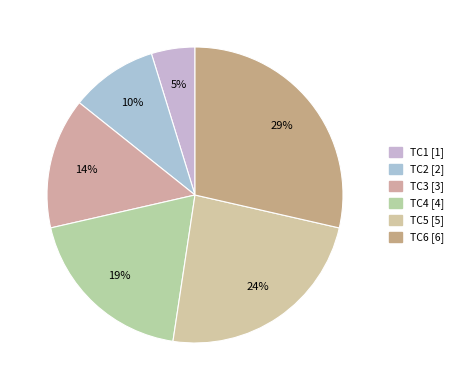

To the nearest percent, what is the average slice percentage?

17%